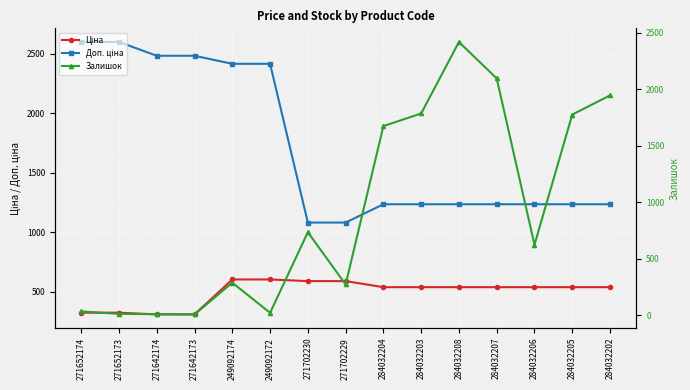

What is the average value of the Залишок series?

913.2